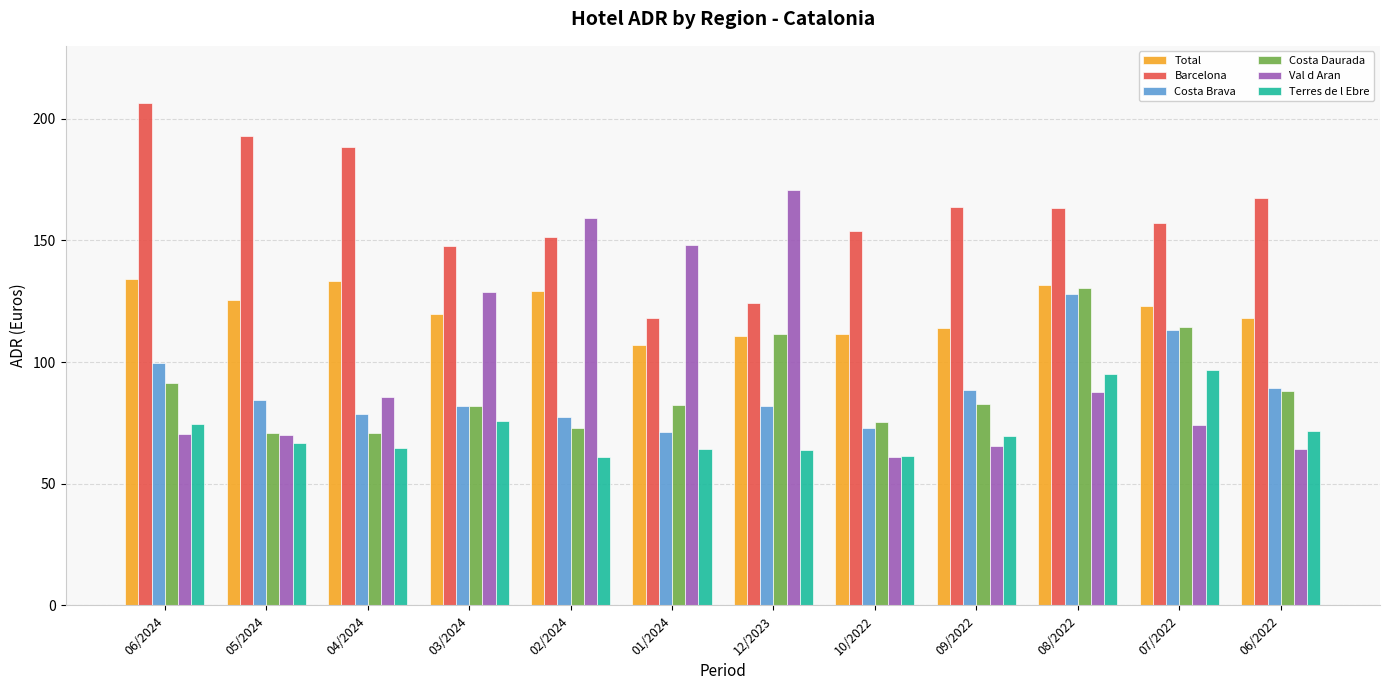

True or false: Costa Daurada has a value of 88.1 at 06/2022.

True